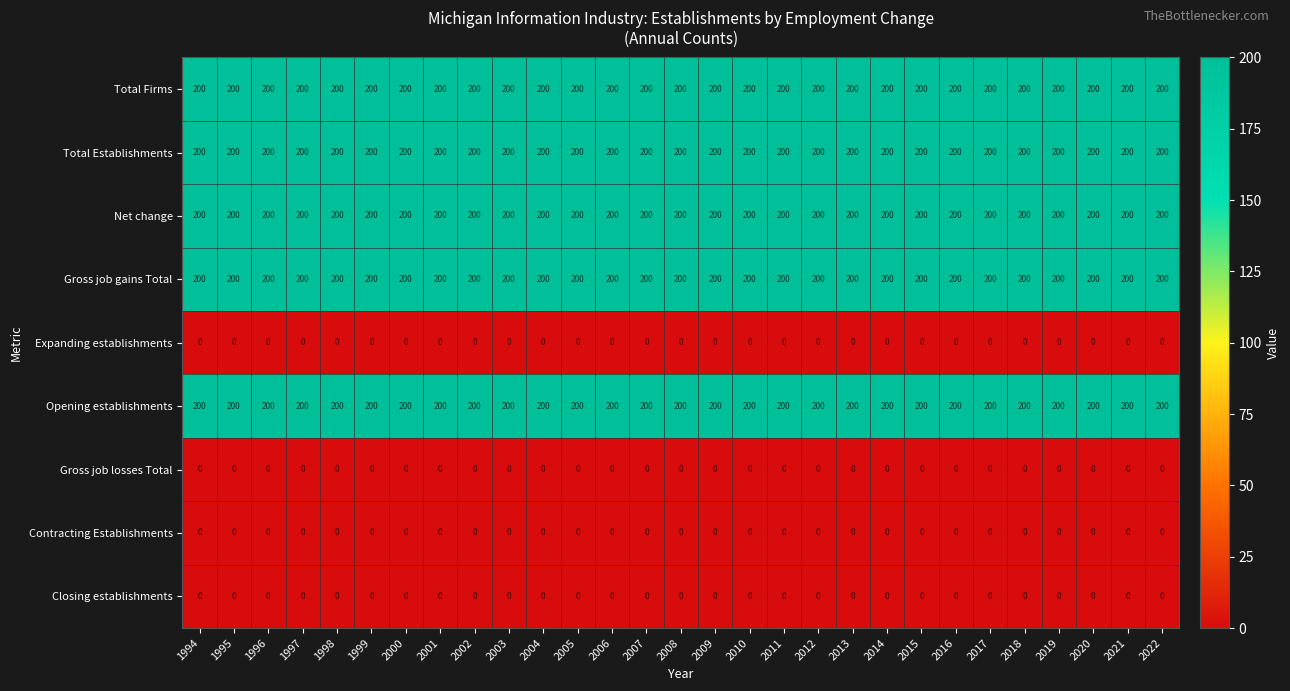

The Gross job gains Total series shows 85 at 2002. True or false?

False